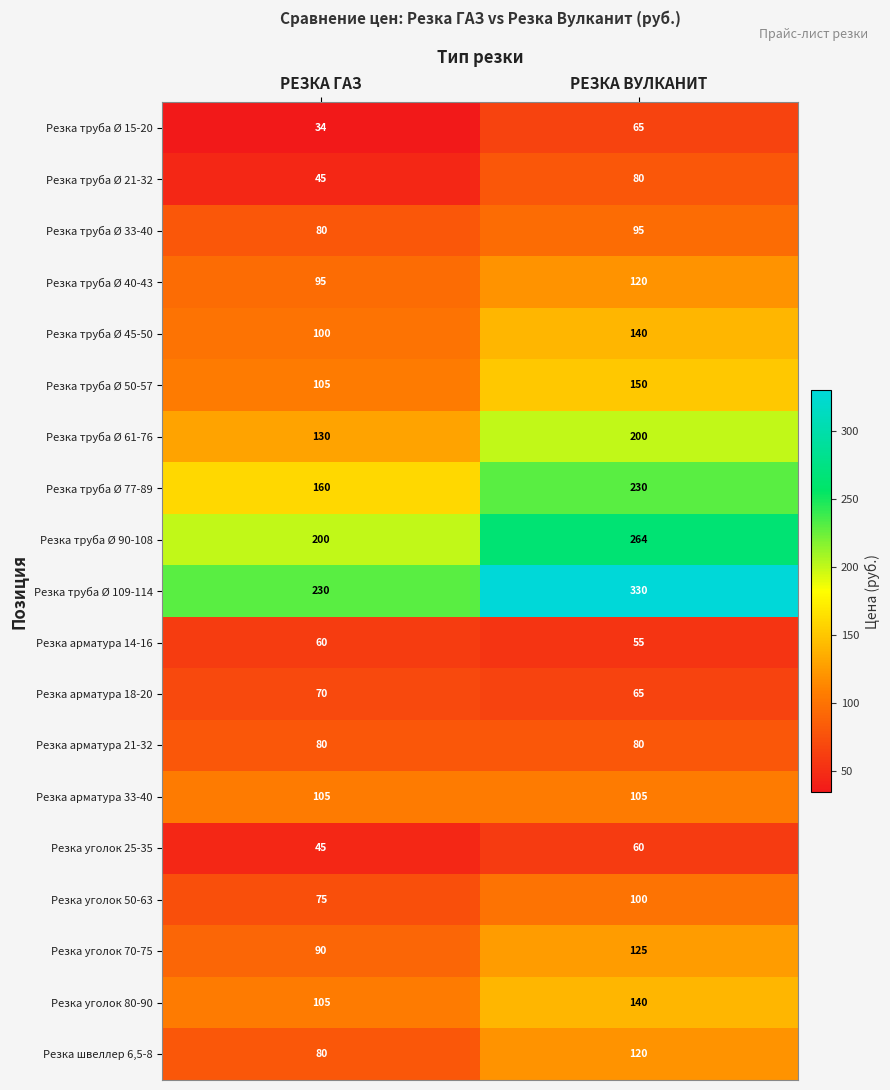

Where is Резка уголок 80-90 nearest to the value 122?

РЕЗКА ГАЗ